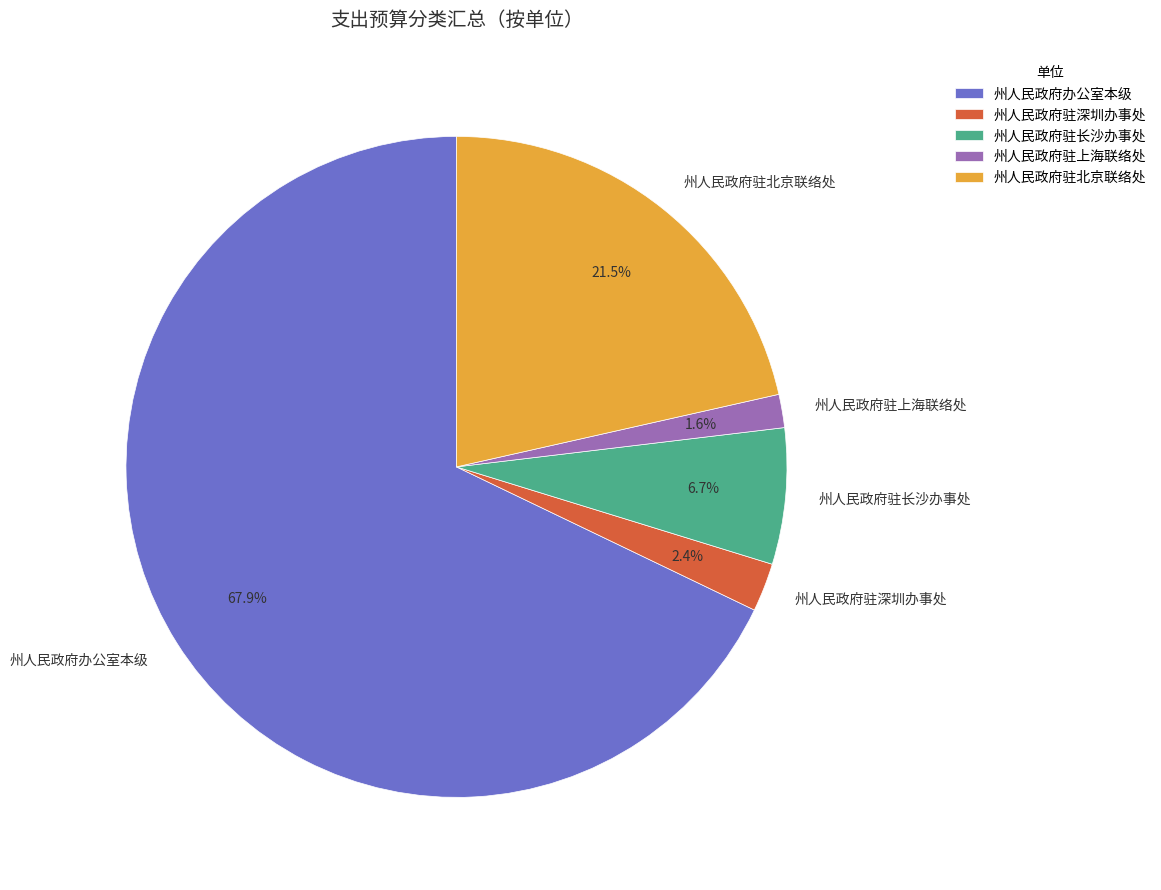

Which slice is the largest?

州人民政府办公室本级